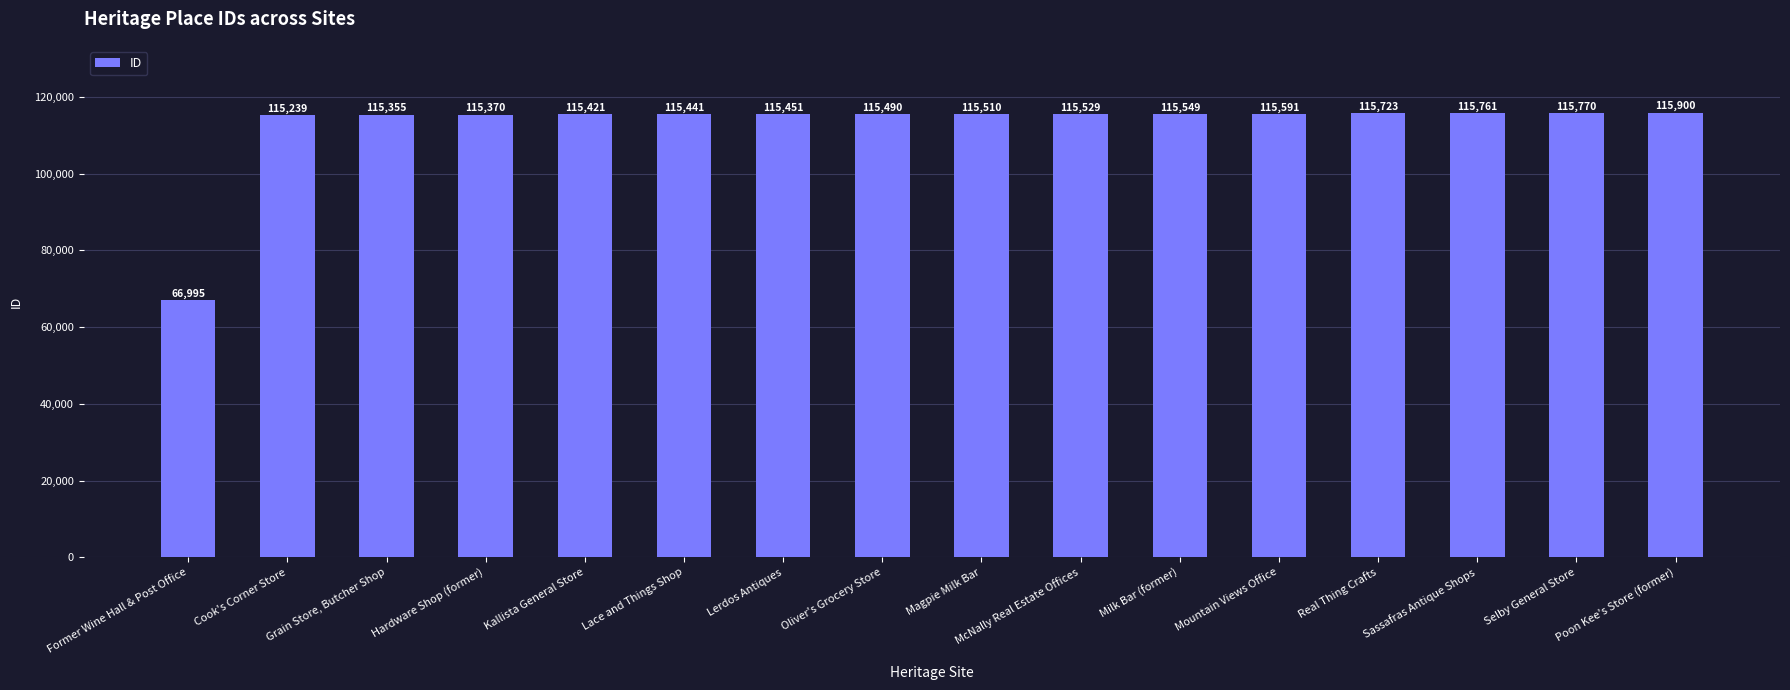

Are the bars horizontal?

No